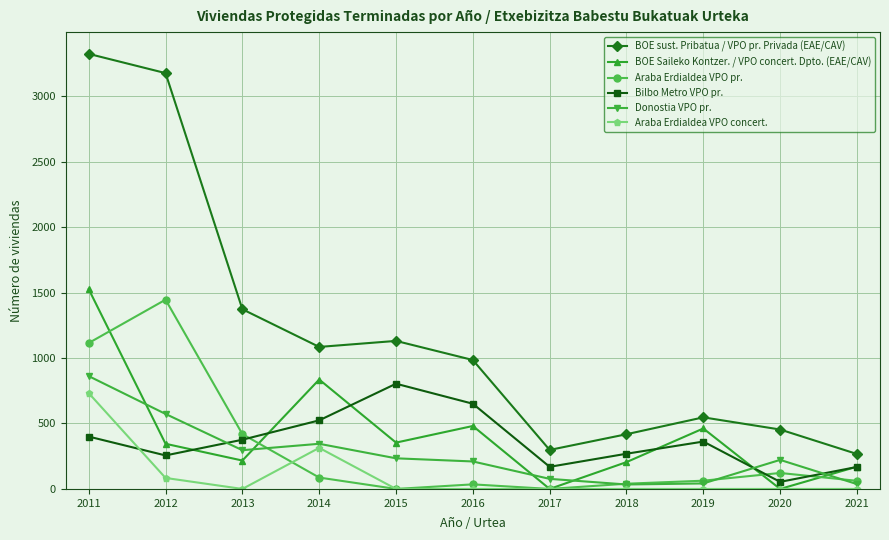

True or false: Araba Erdialdea VPO concert. has more than 0 points higher than both neighbors.

True